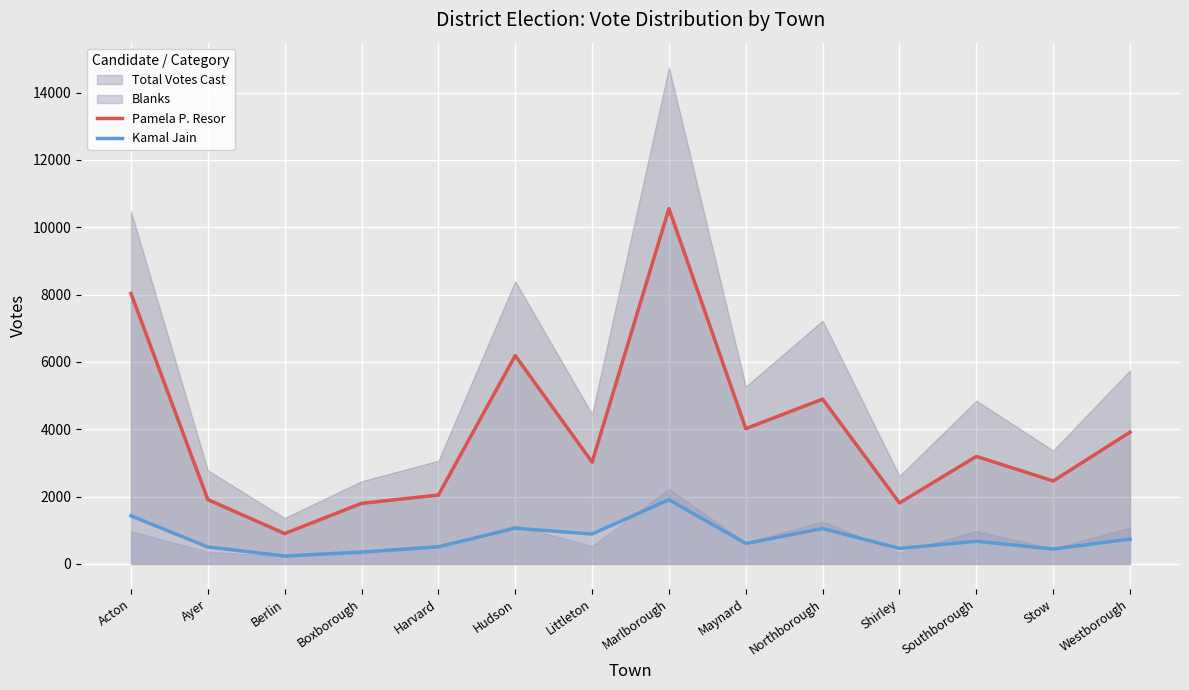

How many lines are shown in the chart?

2